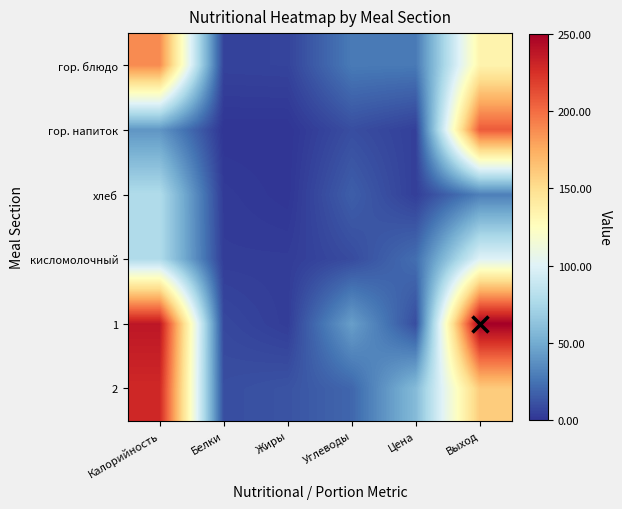

What is the maximum value shown in the chart?

250.0